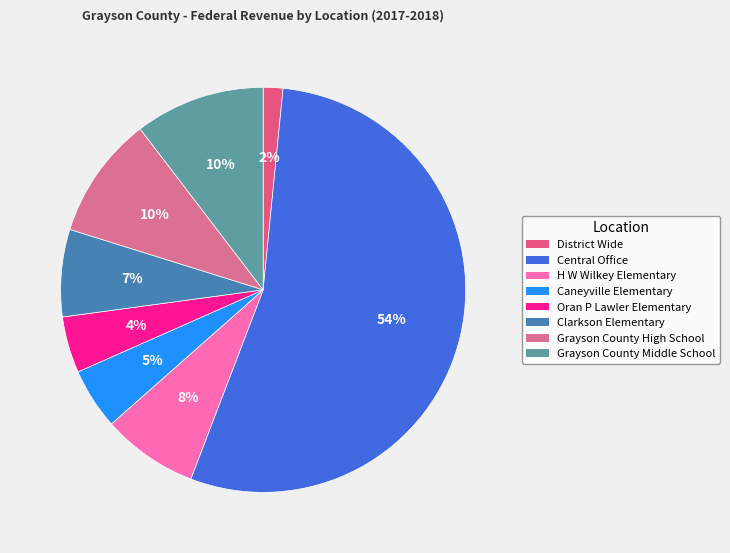

Which slice represents more than half of the pie?

Central Office